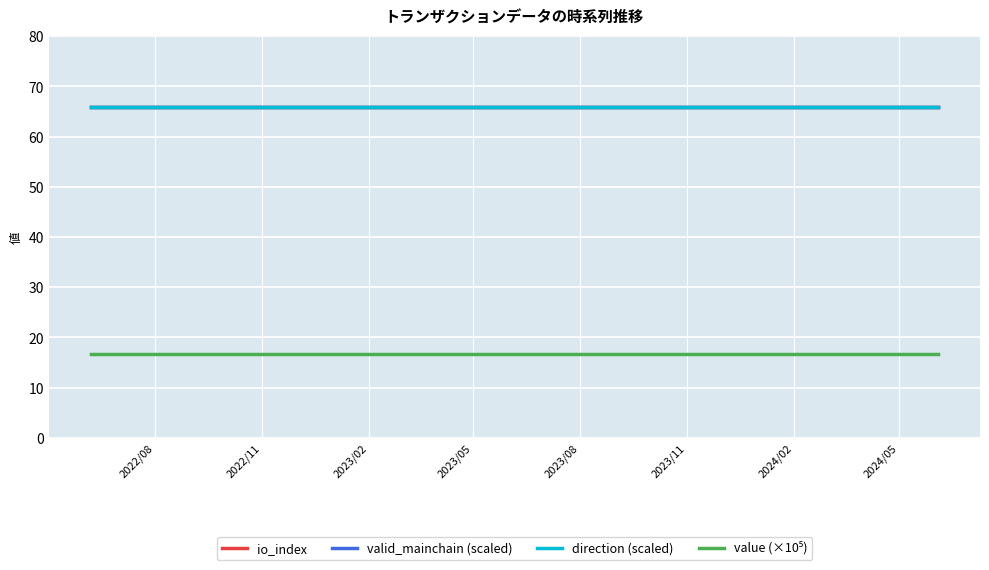

Does the chart display data point markers on the line(s)?

No